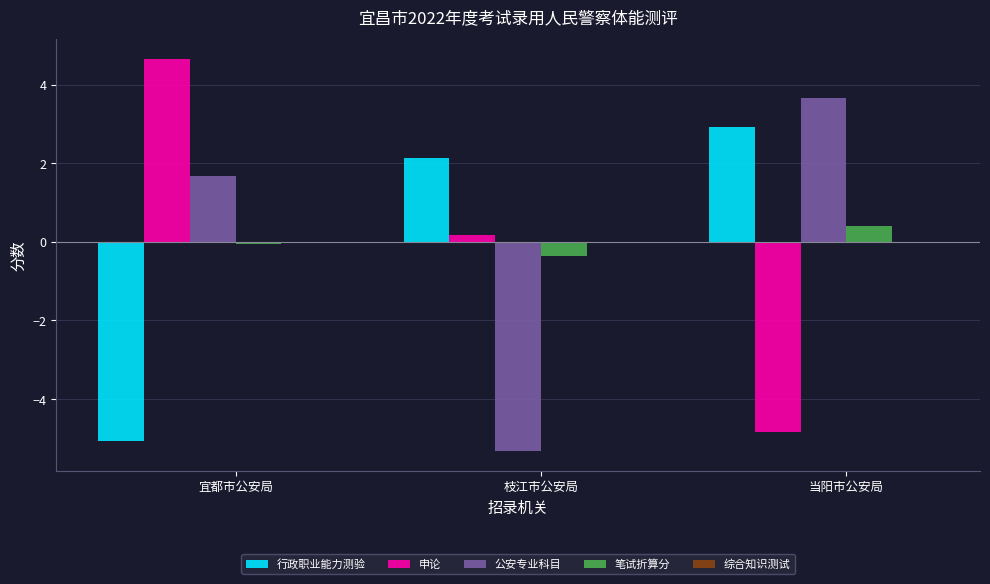

Which series has the largest total across all categories?

公安专业科目